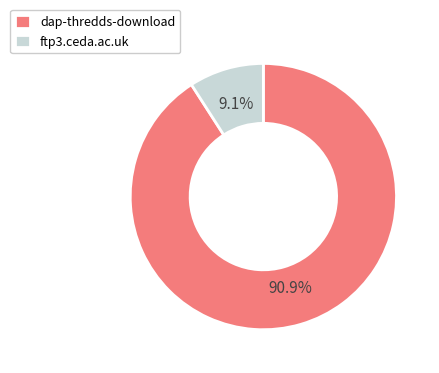

Approximately how many times larger is the value at dap-thredds-download compared to ftp3.ceda.ac.uk?

10.0